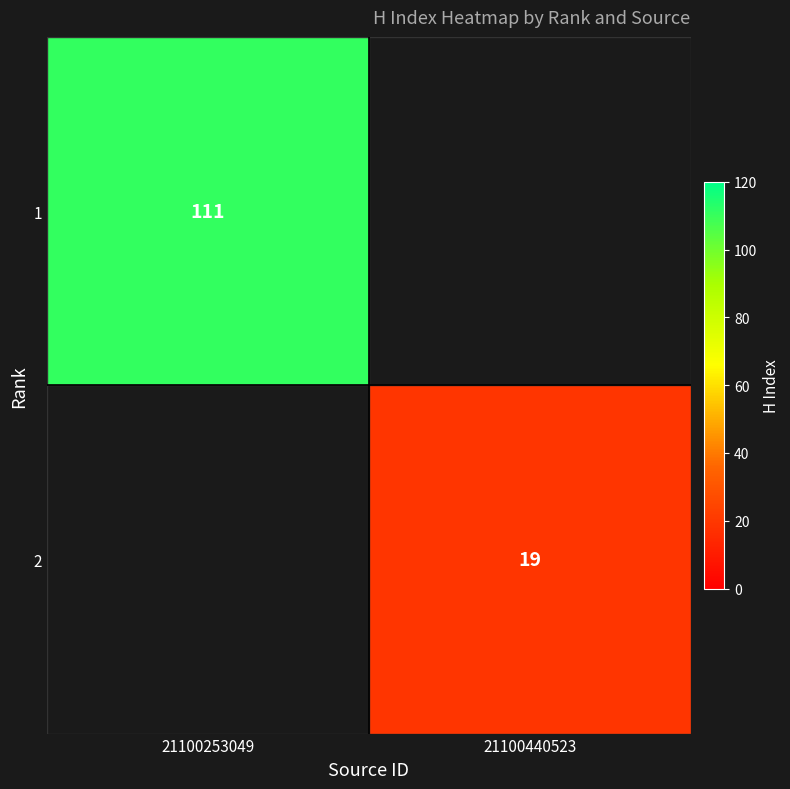

Is it true that 2 equals 12 at 21100440523?

False